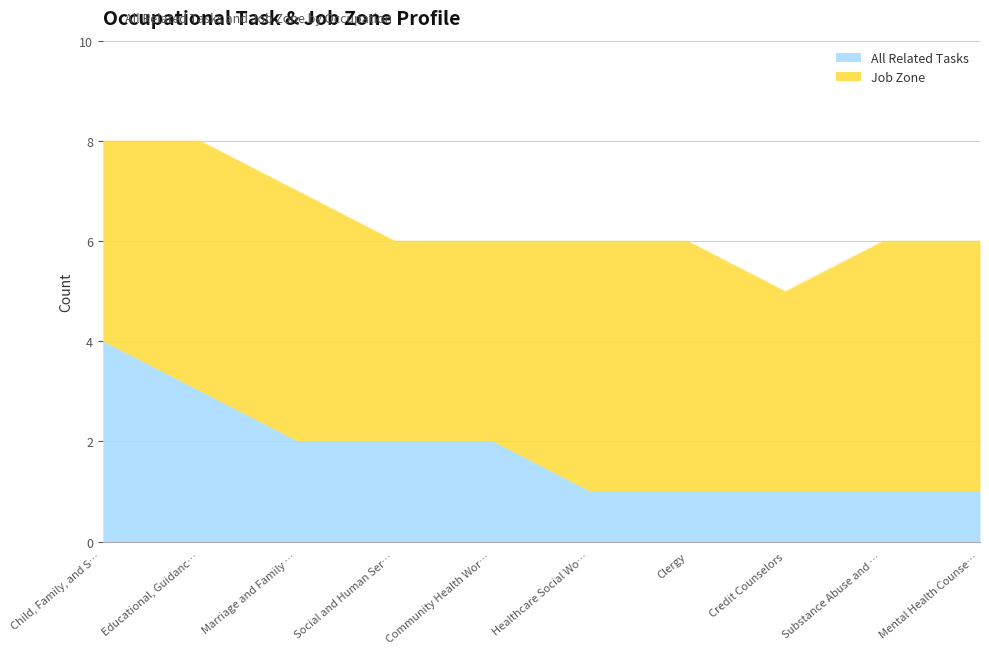

True or false: All Related Tasks has a value of 1 at Marriage and Family ….

False